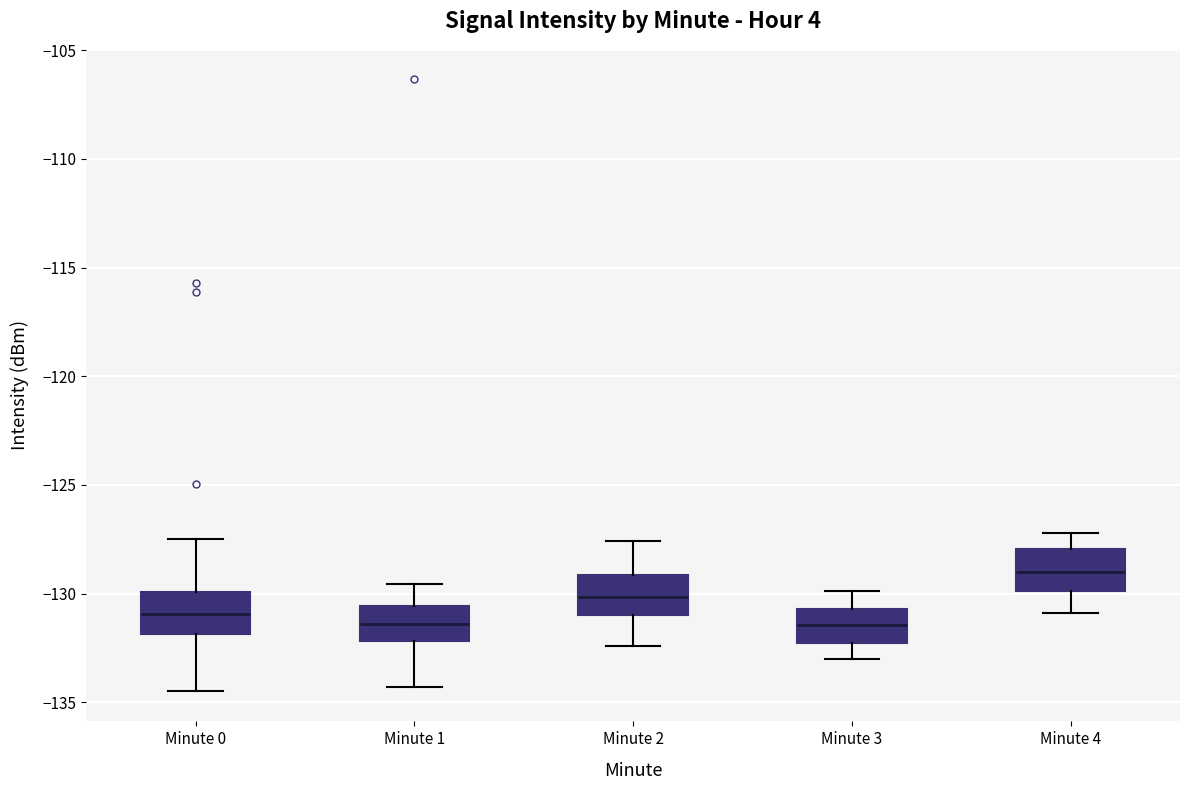

Reading left to right, read every box against the y-axis: the position of its median line, the range the box covers, and the ends of its whiskers. The values are not printed on the chart, so give them approximately, as read against the axis.

Minute 0: median -131.0, box -132.0 to -130.0, whiskers -134.5 to -127.5
Minute 1: median -131.5, box -132.0 to -130.5, whiskers -134.5 to -129.5
Minute 2: median -130.0, box -131.0 to -129.0, whiskers -132.5 to -127.5
Minute 3: median -131.5, box -132.0 to -130.5, whiskers -133.0 to -130.0
Minute 4: median -129.0, box -130.0 to -128.0, whiskers -131.0 to -127.0